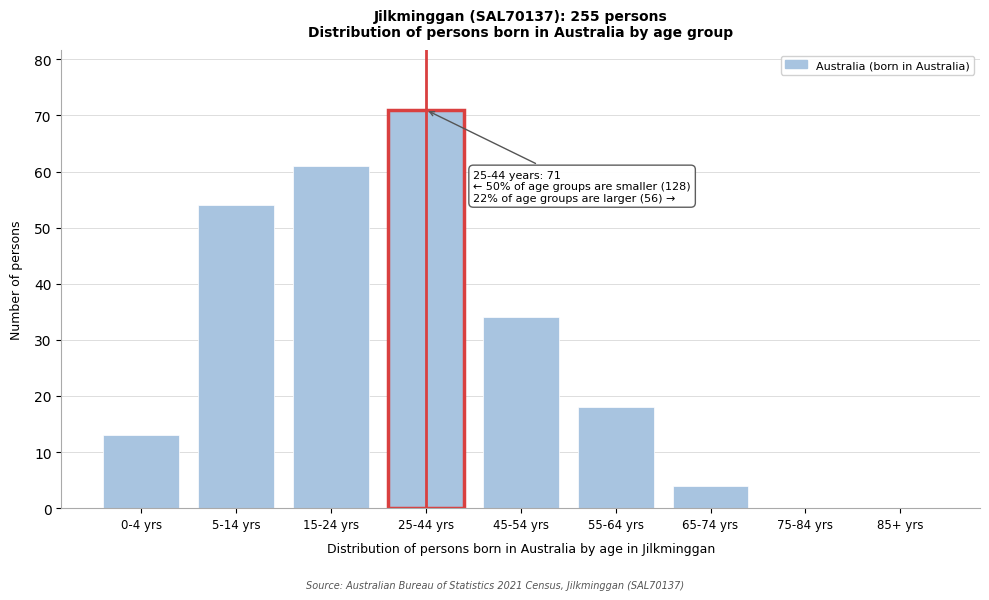

Which label corresponds to the largest value in the chart?

25-44 yrs